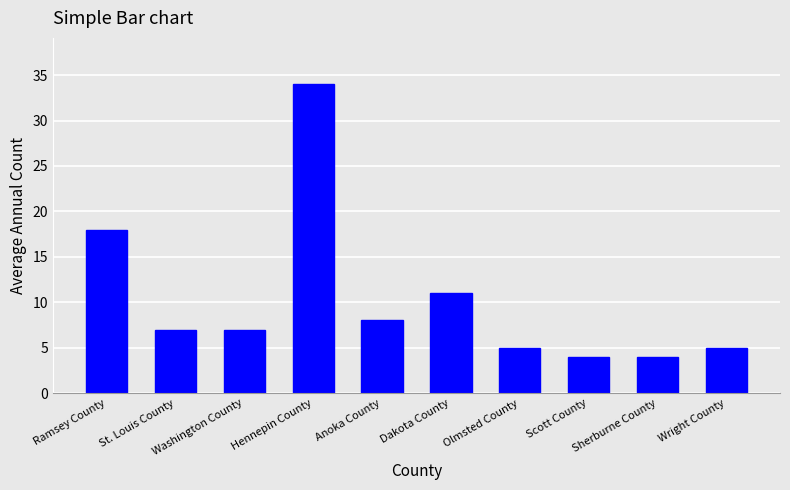

What is the sum of the values at Hennepin County and Anoka County?

42